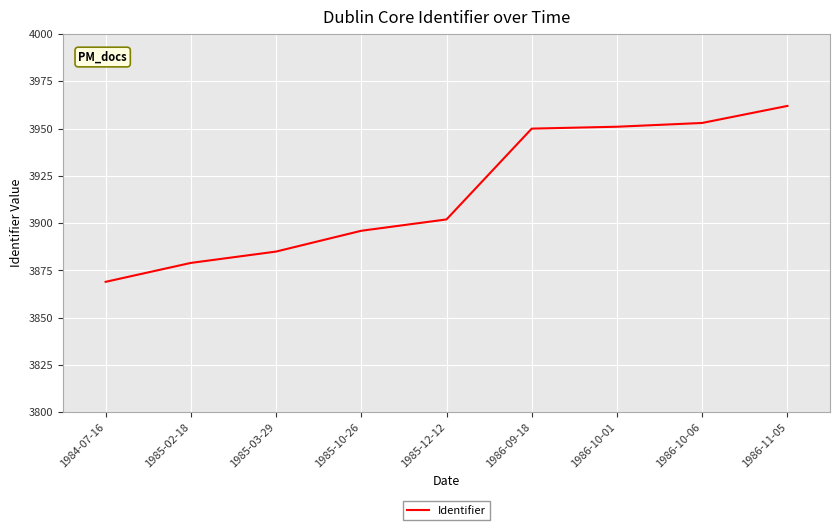

What is the sum of the values at 1985-12-12 and 1986-11-05?

7864